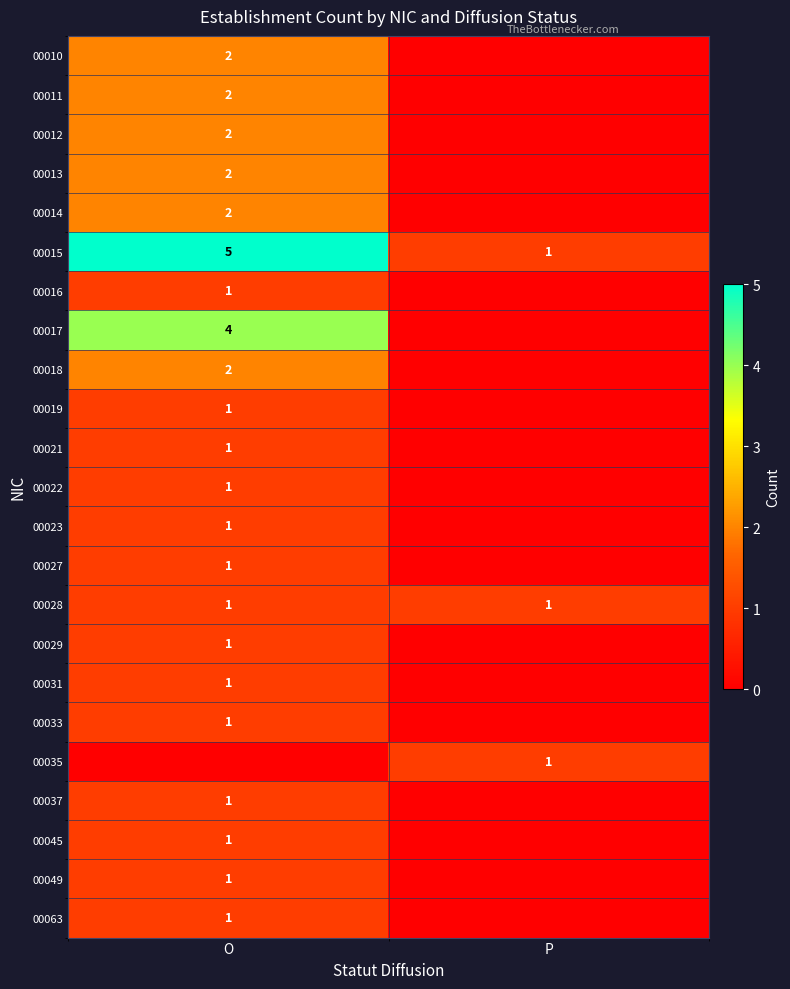

What is the highest value of the 00015 series?

5